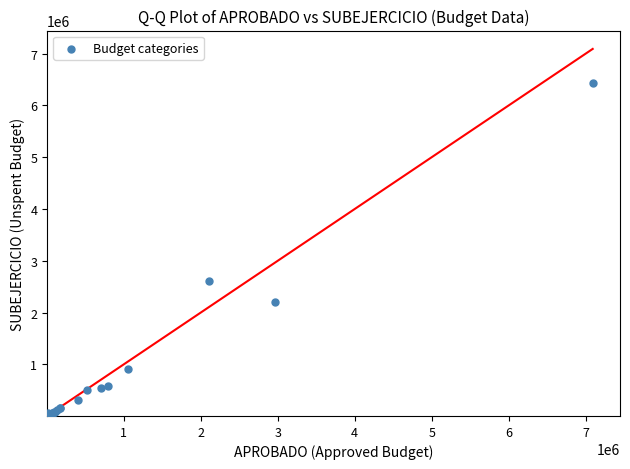

What Y value in the scatter plot is closest to 3218172?

2601500.0